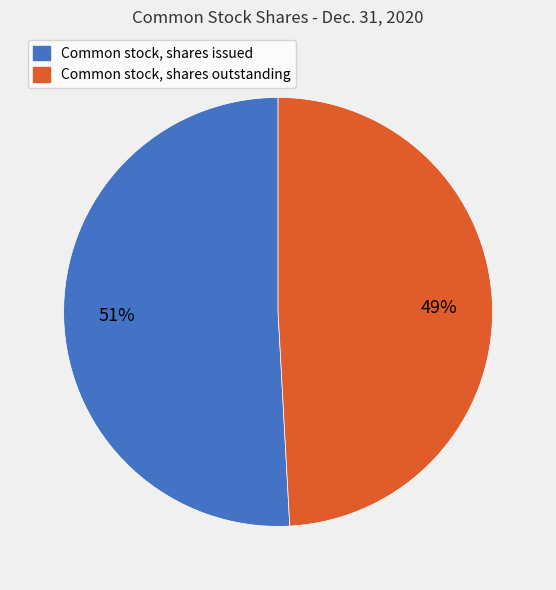

Rank the categories by value from highest to lowest.

Common stock, shares issued, Common stock, shares outstanding